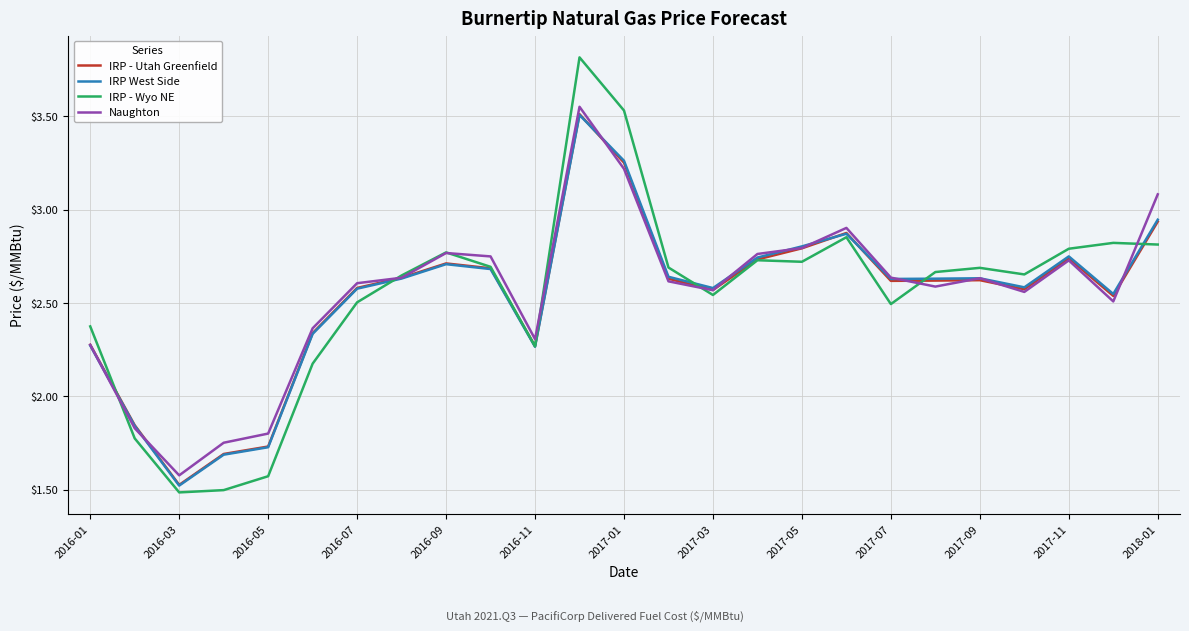

What is the maximum value shown in the chart?

3.8